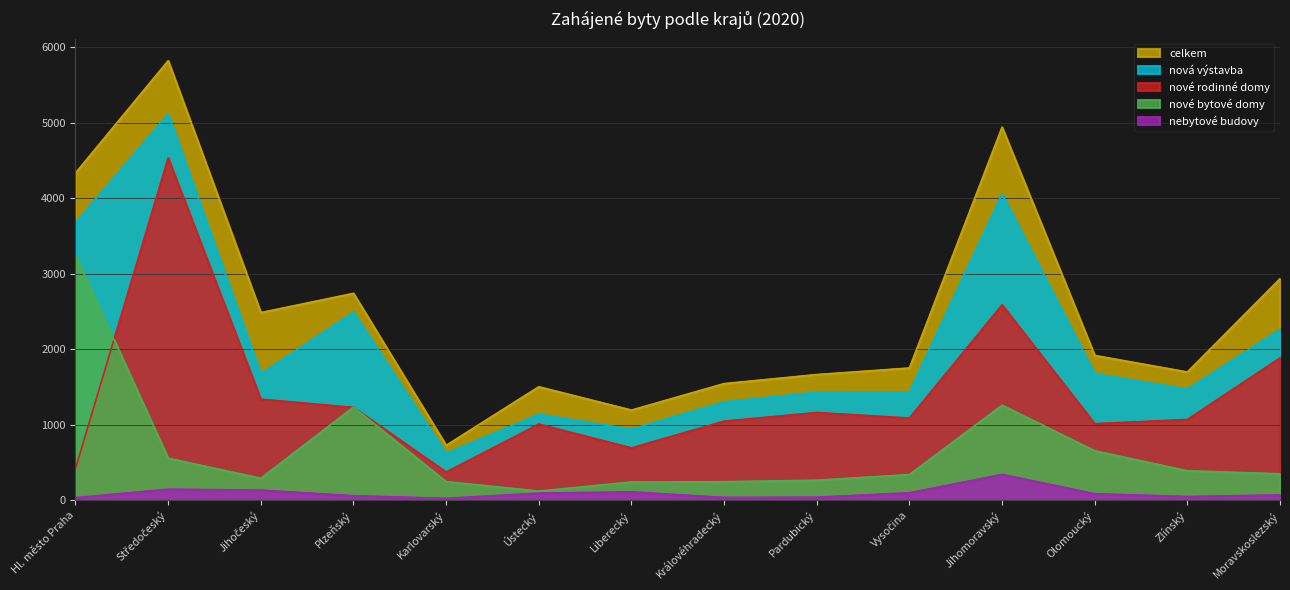

How many lines are shown in the chart?

5